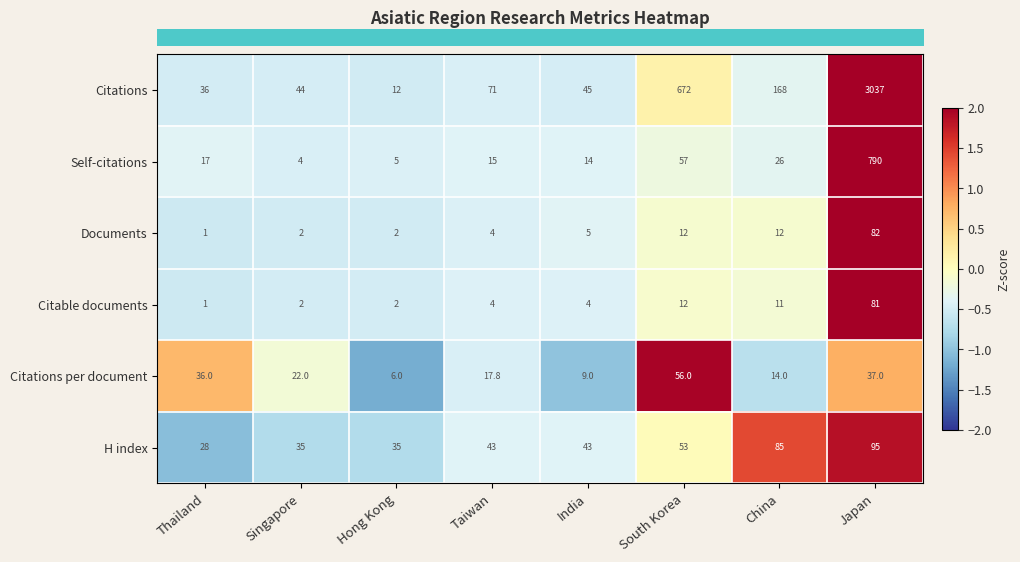

True or false: Citable documents has a value of 0.5 at Thailand.

False